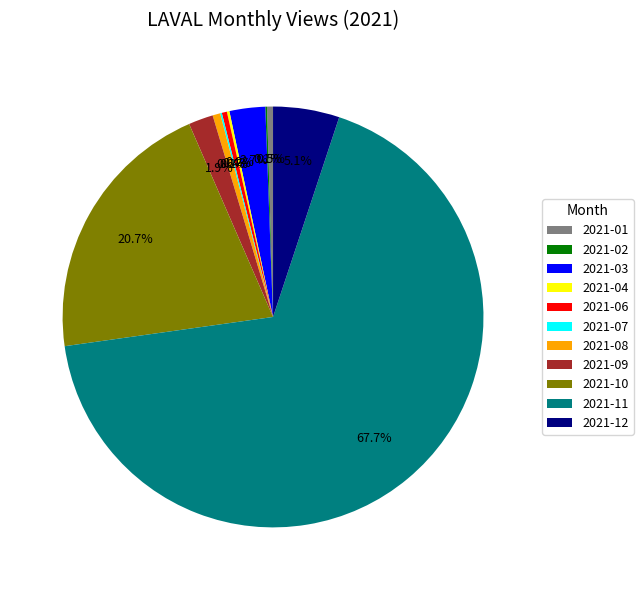

Which has a higher value, 2021-10 or 2021-06?

2021-10